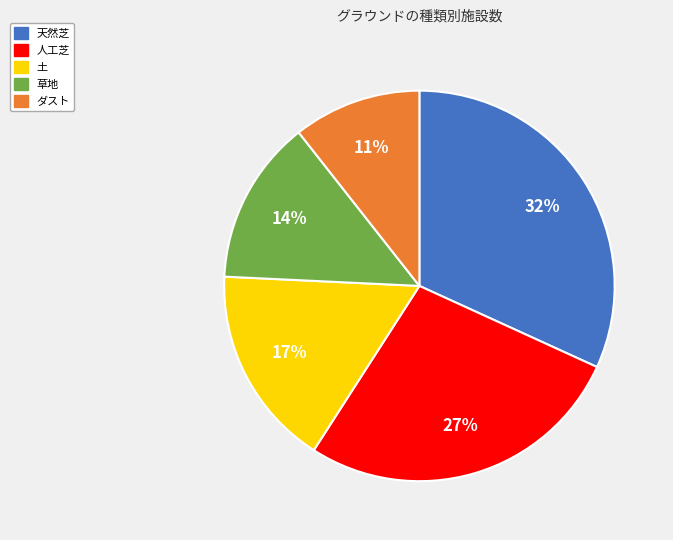

What is the ratio of the value at 天然芝 to the value at 人工芝?

1.2